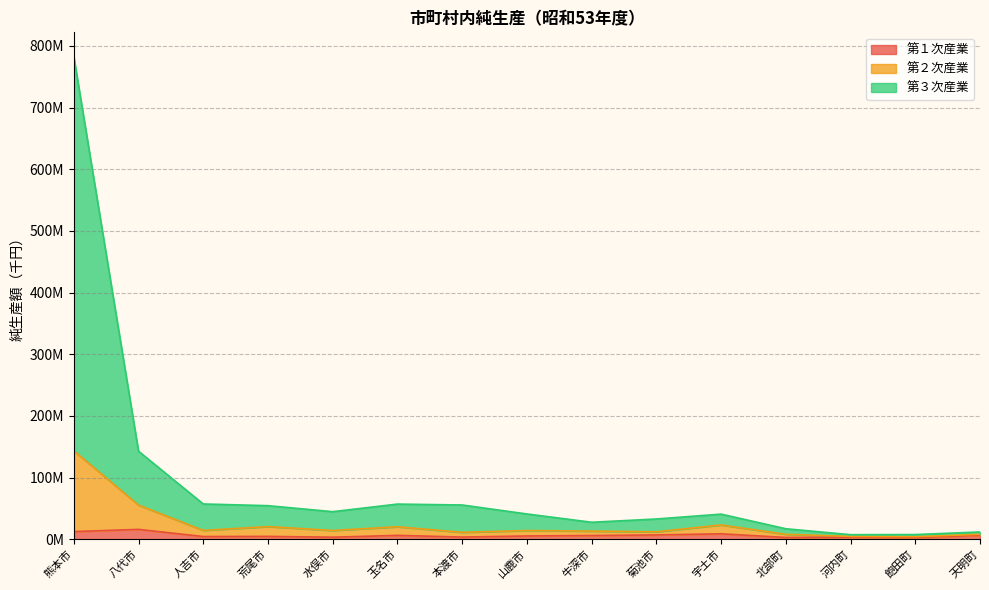

Which category has the lowest value in the 第１次産業 series?

飽田町